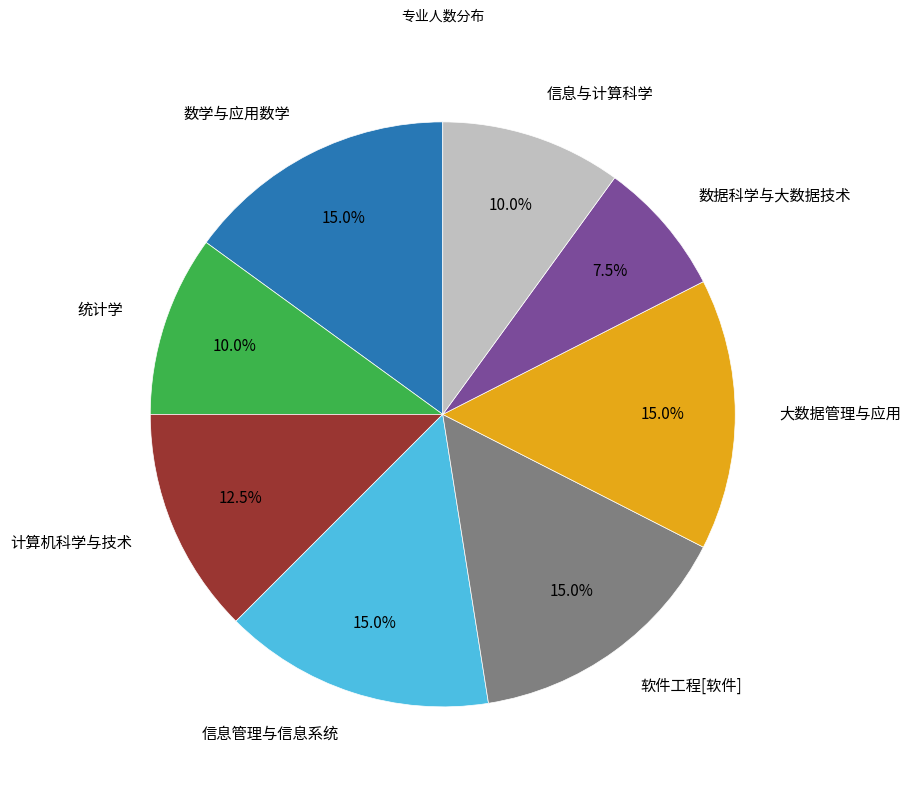

How many slices are in this pie chart?

8